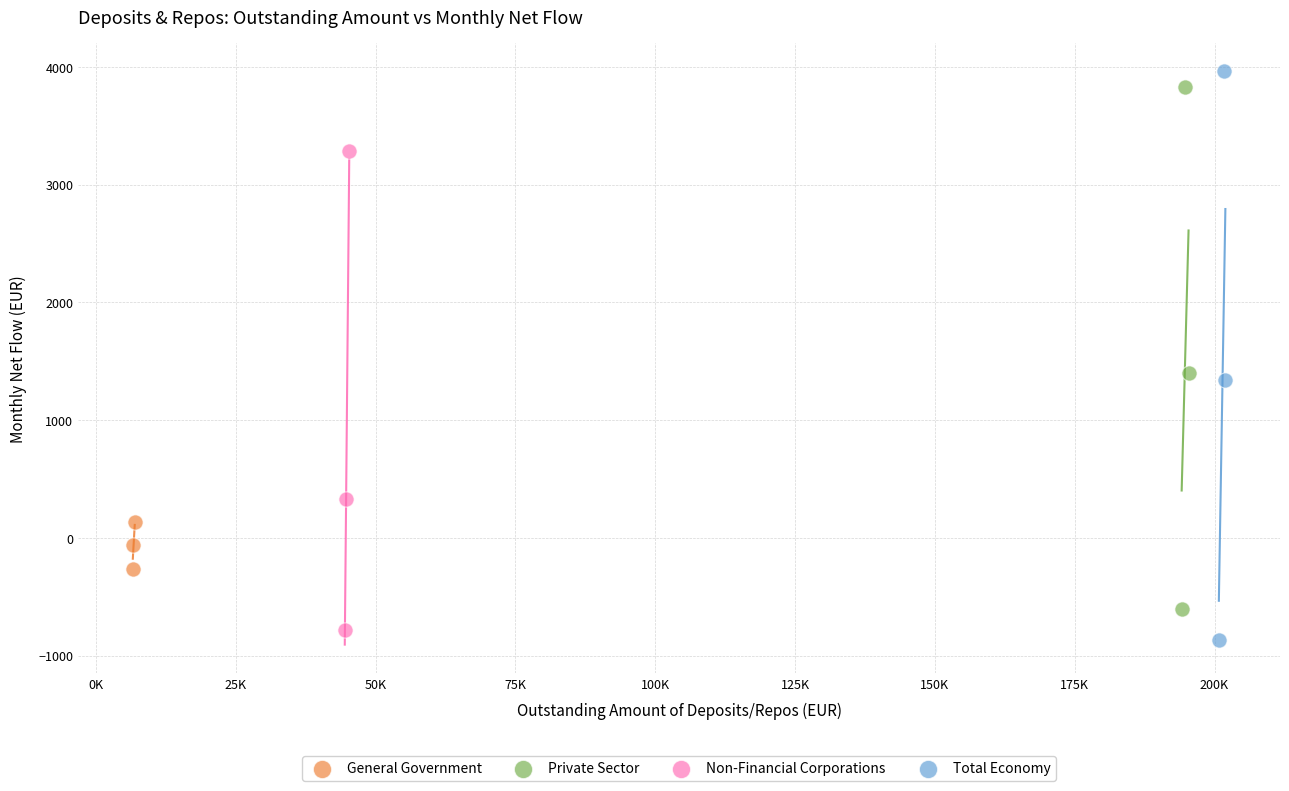

Which series has the widest spread of Y values?

Total Economy